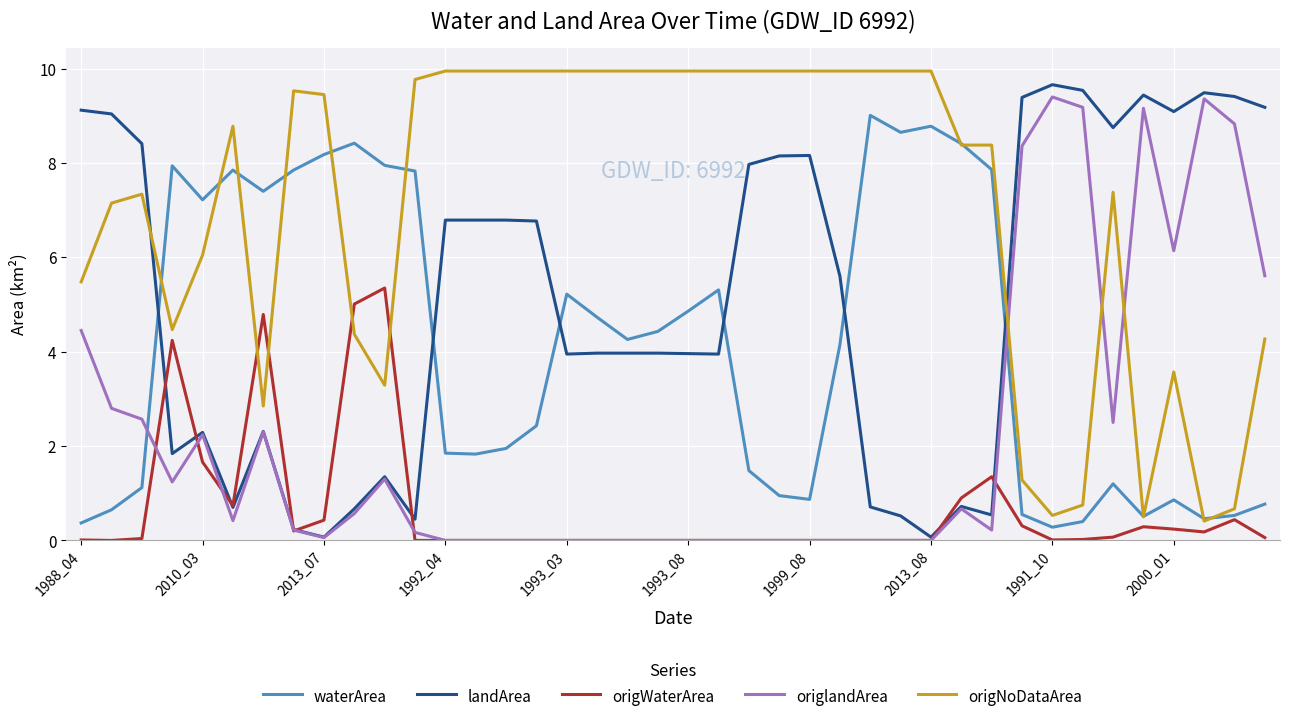

What is the highest value of the landArea series?

9.7